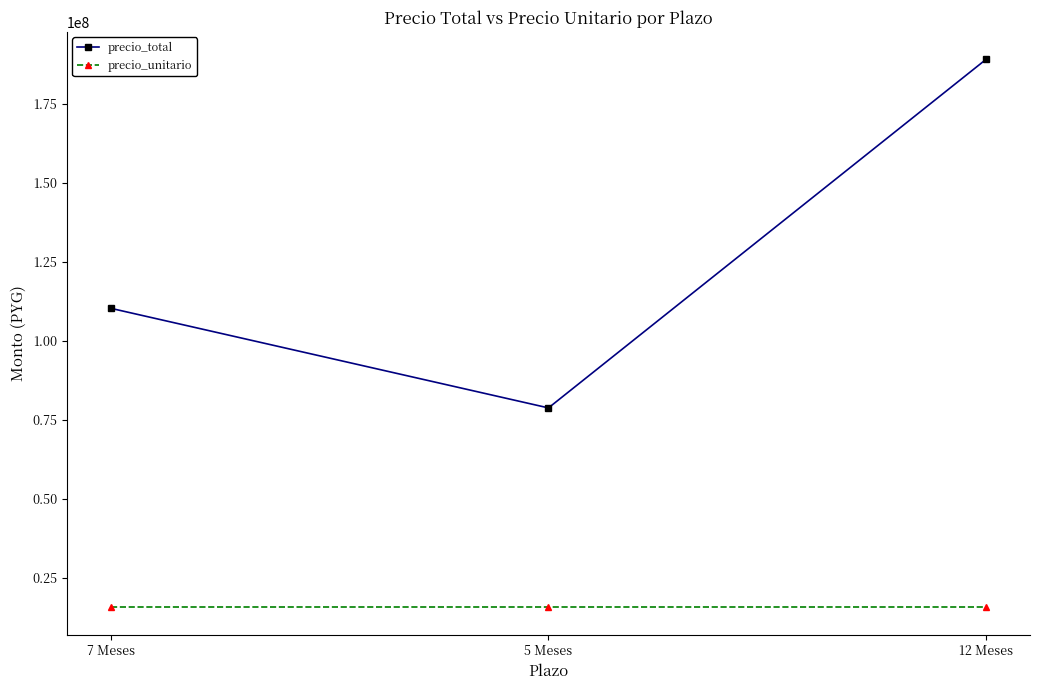

Does the chart display data point markers on the line(s)?

Yes